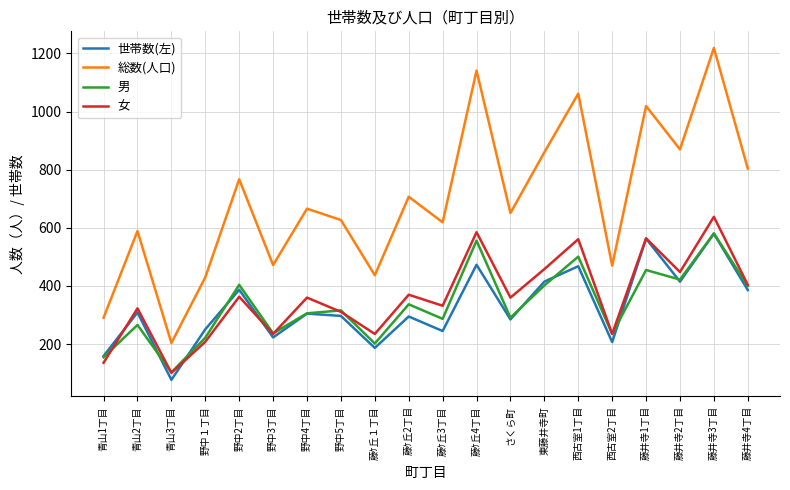

How many values in the 総数(人口) series are below 666?

10